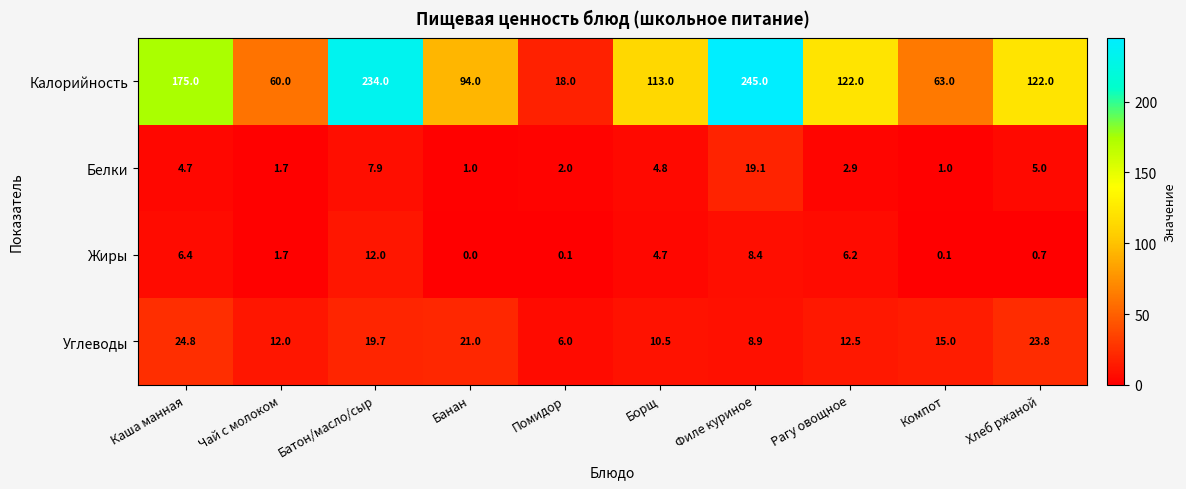

What is the lowest value of the Белки series?

1.0